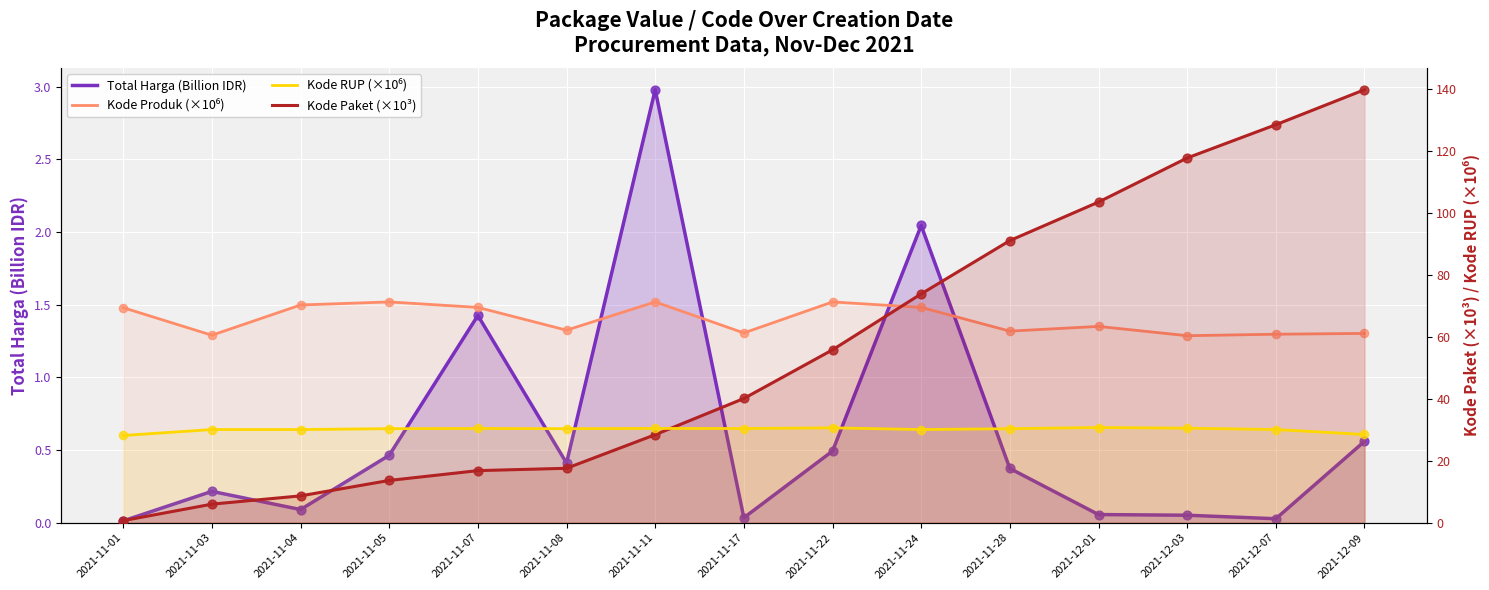

Which series contains the highest Y value?

Kode Paket (×10³)